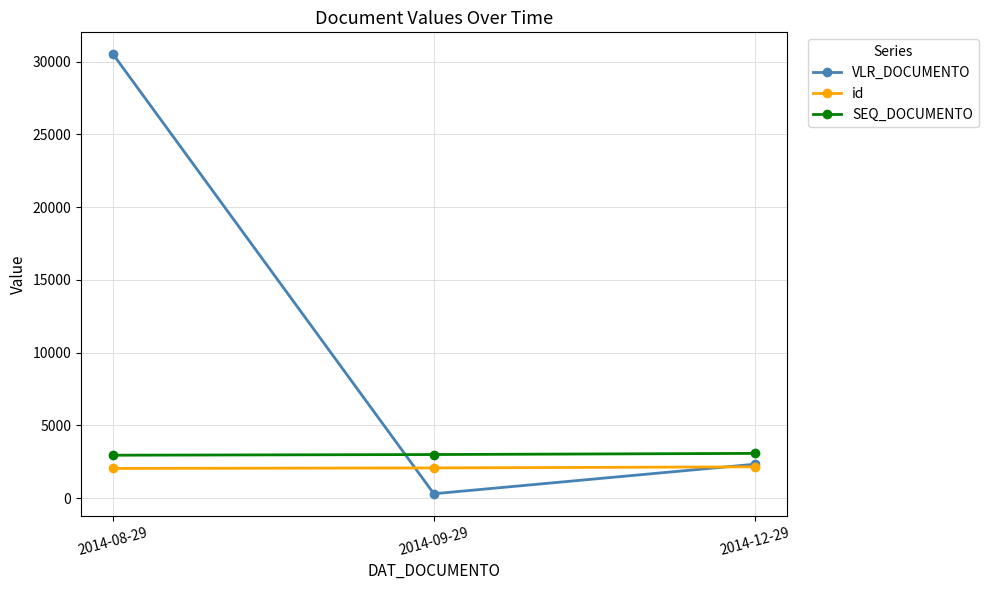

What is the minimum value for id?

2041.0